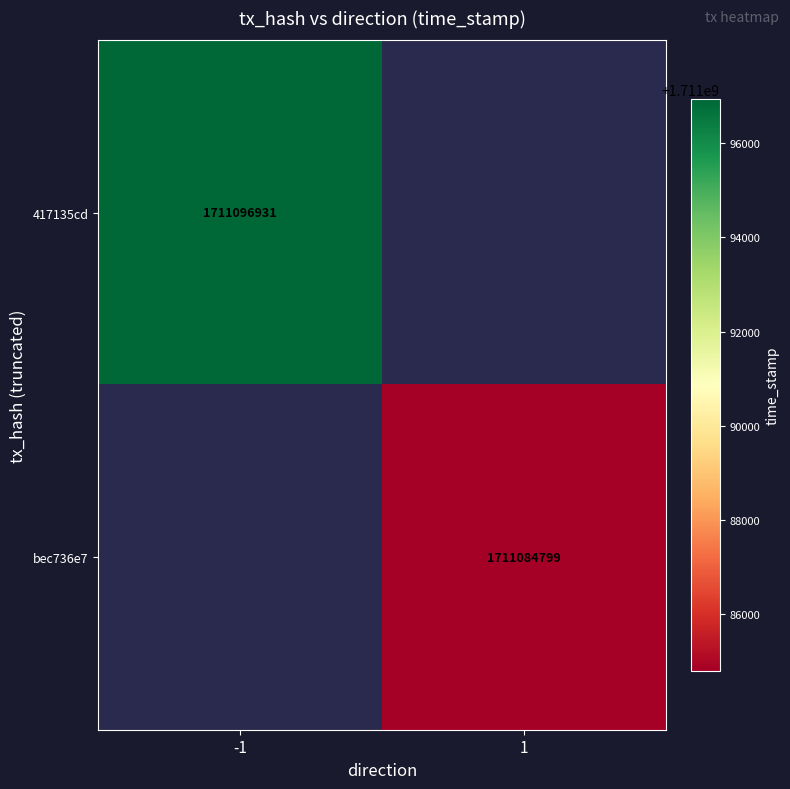

The value of bec736e7 at 1 is 1711084799. True or false?

True